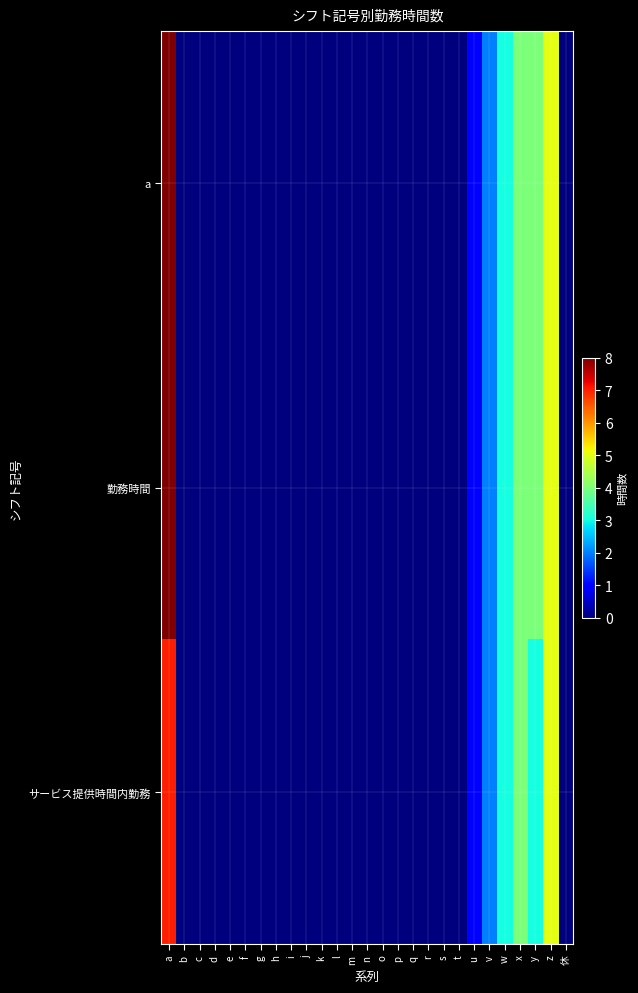

Reading right to left, transcribe all the data shown in this chart.

a: 休=0	z=5	y=4	x=4	w=3	v=2	u=1	t=0	s=0	r=0	q=0	p=0	o=0	n=0	m=0	l=0	k=0	j=0	i=0	h=0	g=0	f=0	e=0	d=0	c=0	b=0	a=8
勤務時間: 休=0	z=5	y=4	x=4	w=3	v=2	u=1	t=0	s=0	r=0	q=0	p=0	o=0	n=0	m=0	l=0	k=0	j=0	i=0	h=0	g=0	f=0	e=0	d=0	c=0	b=0	a=8
サービス提供時間内勤務: 休=0	z=5	y=3	x=4	w=3	v=2	u=1	t=0	s=0	r=0	q=0	p=0	o=0	n=0	m=0	l=0	k=0	j=0	i=0	h=0	g=0	f=0	e=0	d=0	c=0	b=0	a=7